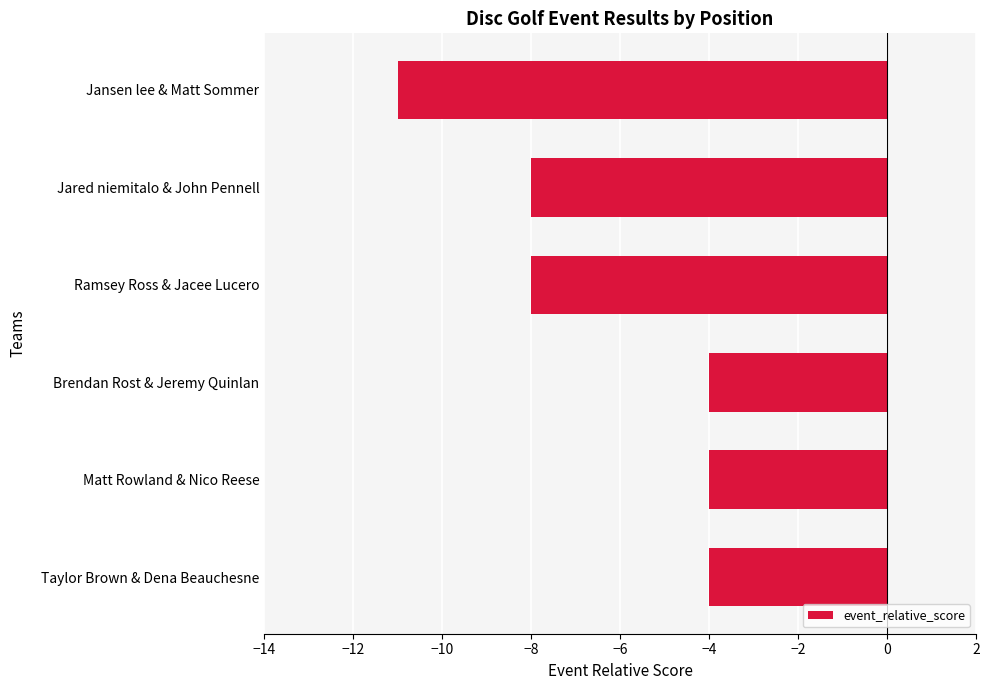

What value does the data have at Brendan Rost & Jeremy Quinlan?

-4